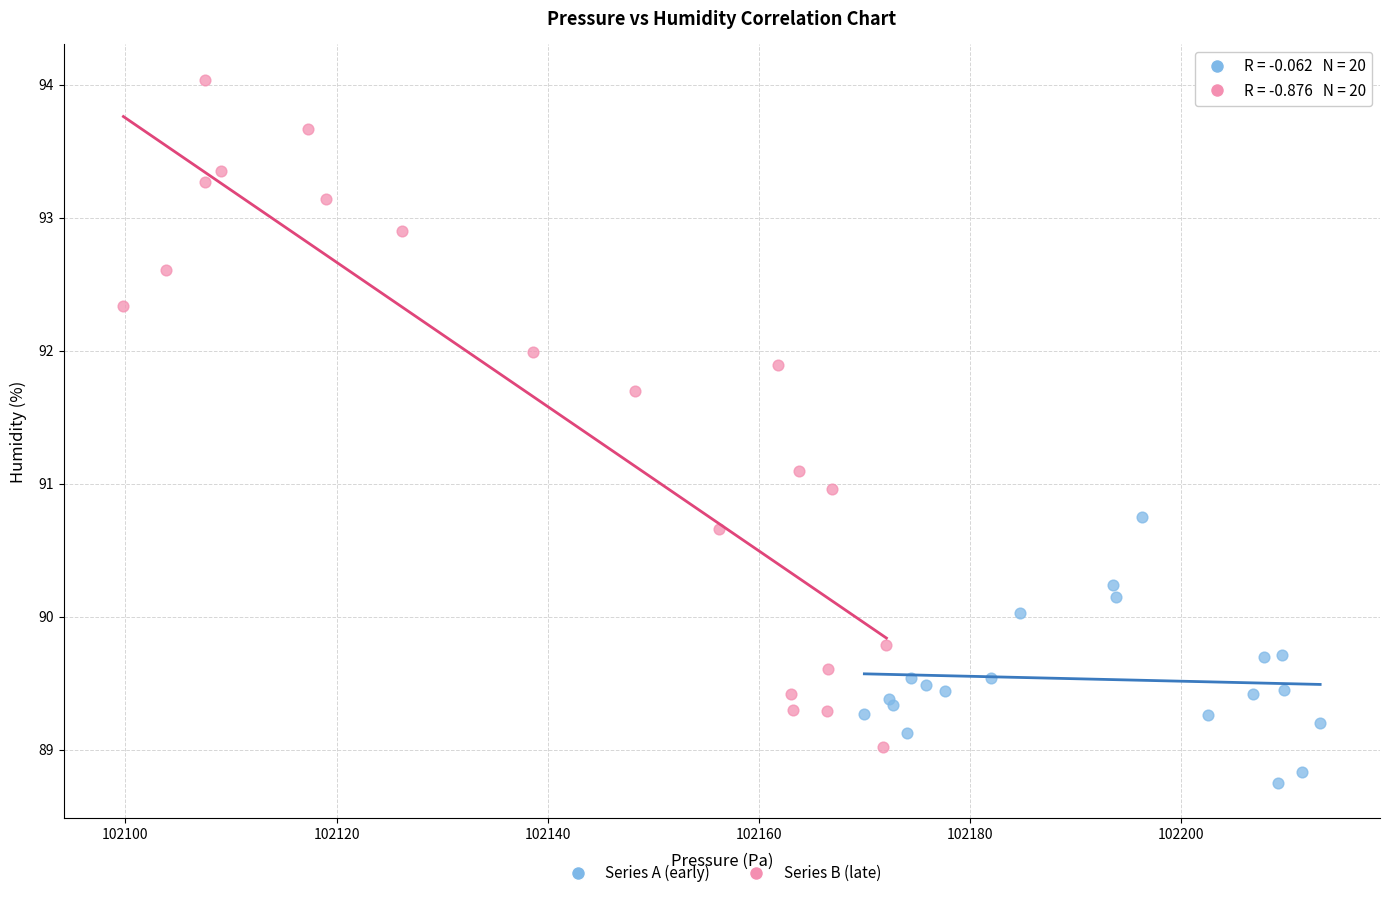

Which series reaches the minimum Y coordinate?

Series A (early)